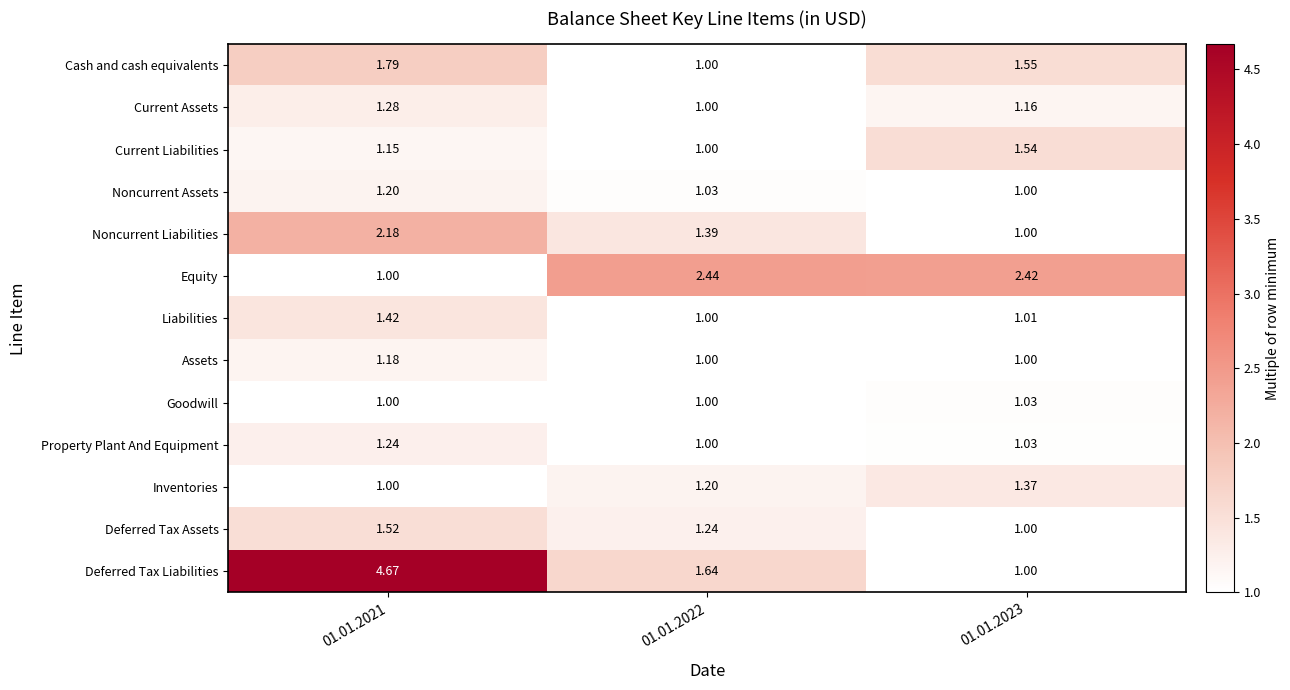

Which series has the largest range (max minus min)?

Deferred Tax Liabilities